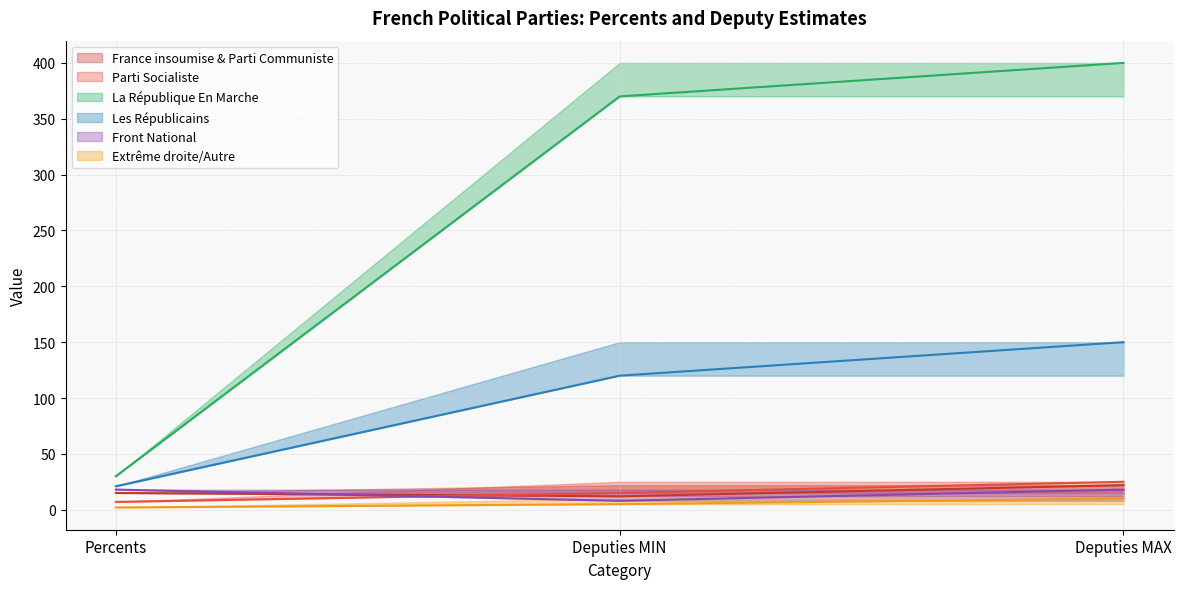

What is the label of the 1st point from the right?

Deputies MAX